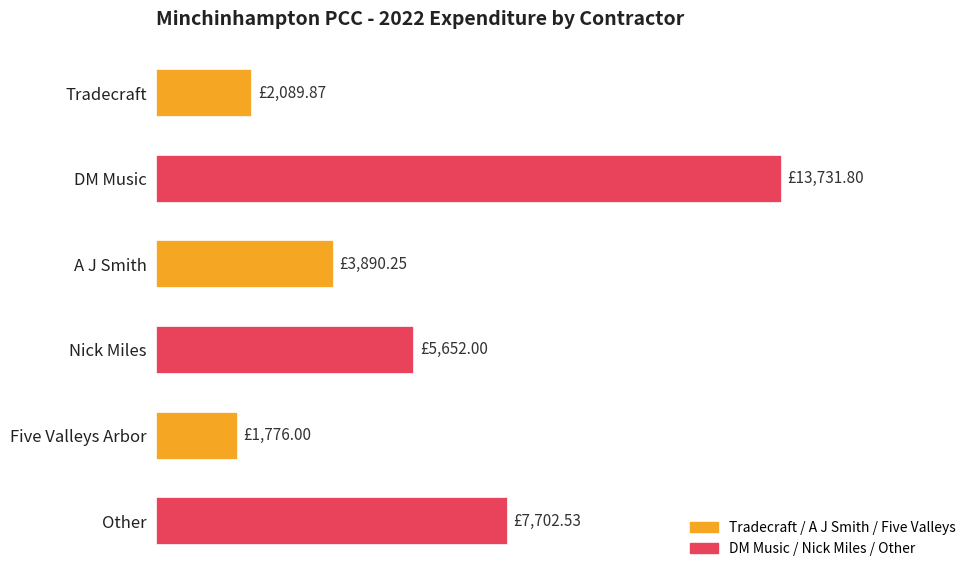

Rank the categories by value from highest to lowest.

DM Music, Other, Nick Miles, A J Smith, Tradecraft, Five Valleys Arbor